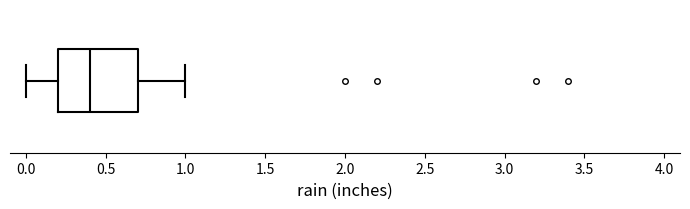

Transcribe this box plot: give where the median line is, the range the box spans, and where the two whiskers end, as read against the x-axis. The values are not printed on the chart, so give them approximately, as read against the axis.

median 0.4, box 0.2 to 0.7, whiskers 0.0 to 1.0